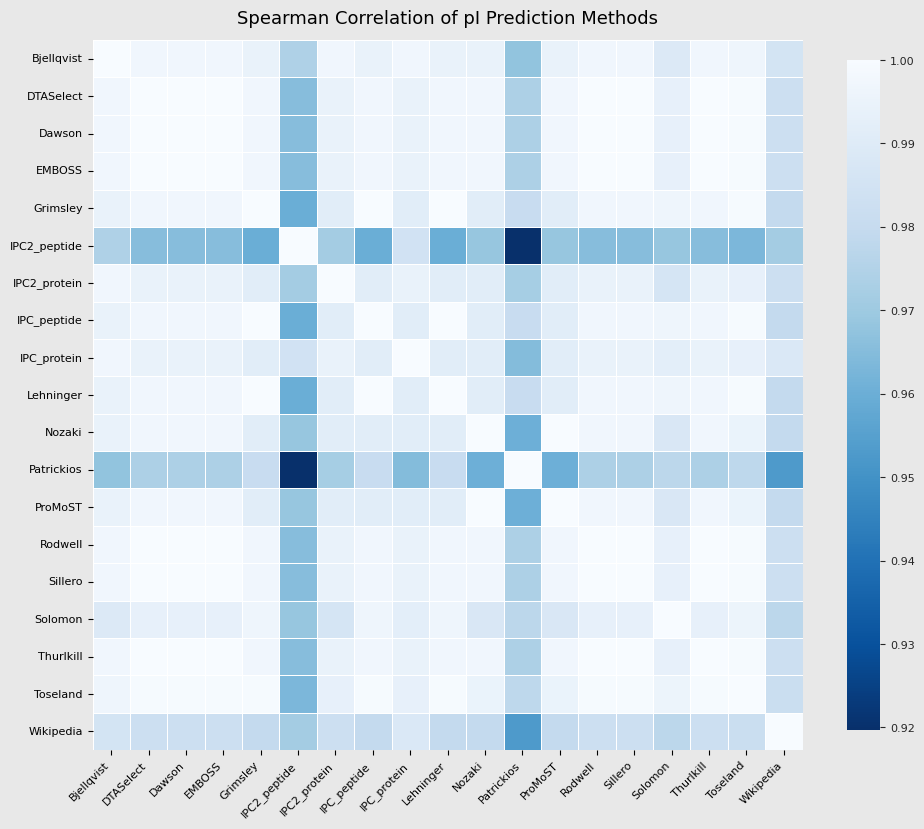

Rank the series at Toseland from lowest to highest value.

IPC2_peptide, Patrickios, Wikipedia, IPC2_protein, IPC_protein, Nozaki, ProMoST, Solomon, Bjellqvist, DTASelect, Dawson, EMBOSS, Grimsley, IPC_peptide, Lehninger, Rodwell, Sillero, Thurlkill, Toseland